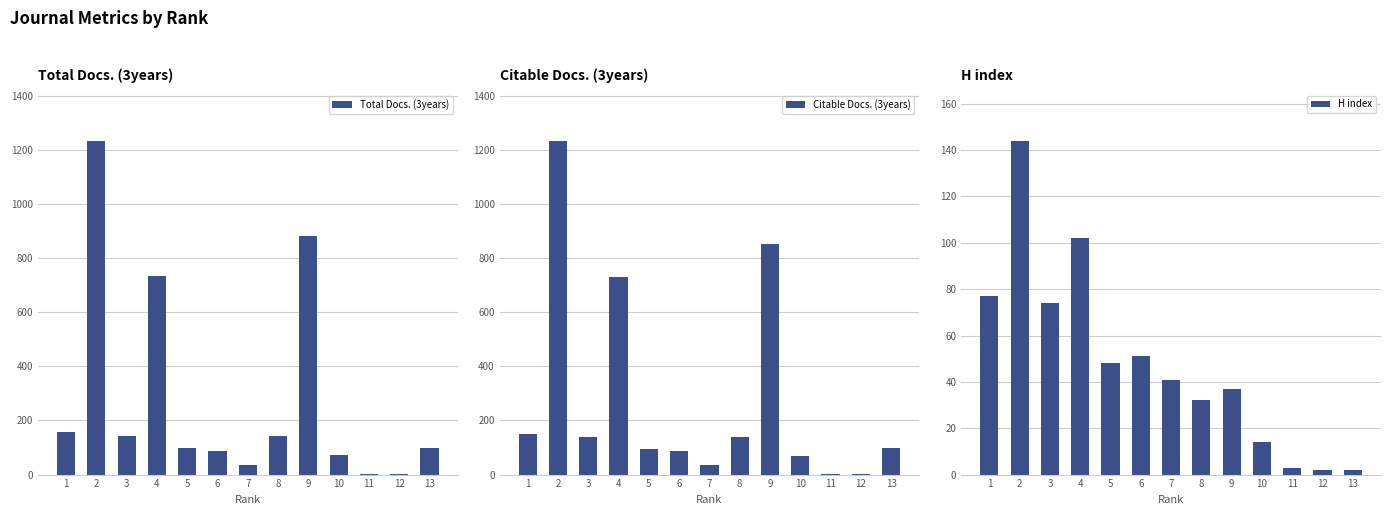

How many data points in Total Docs. (3years) are less than 99?

6